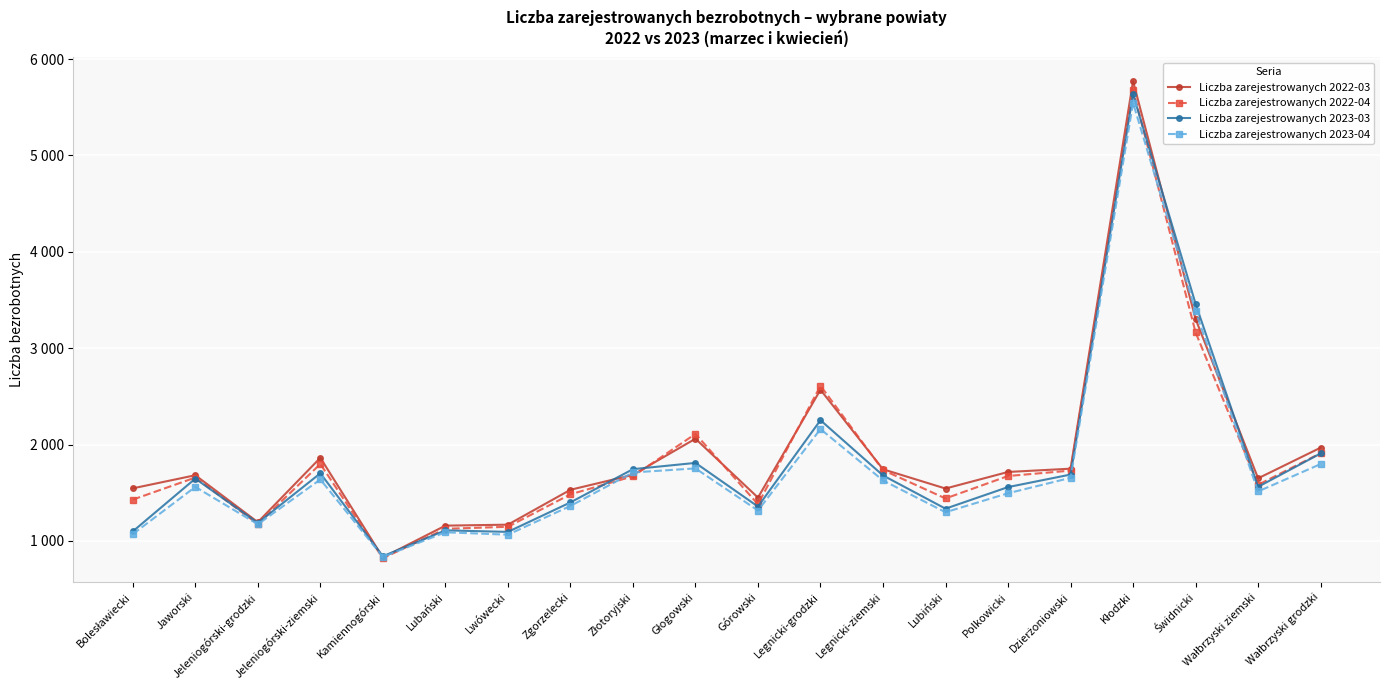

Is this an area chart (filled region under the line)?

No